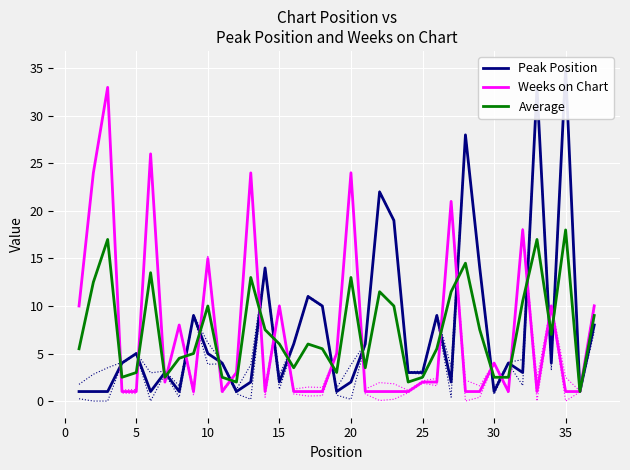

True or false: Weeks on Chart has a value of 1.0 at 35.

True